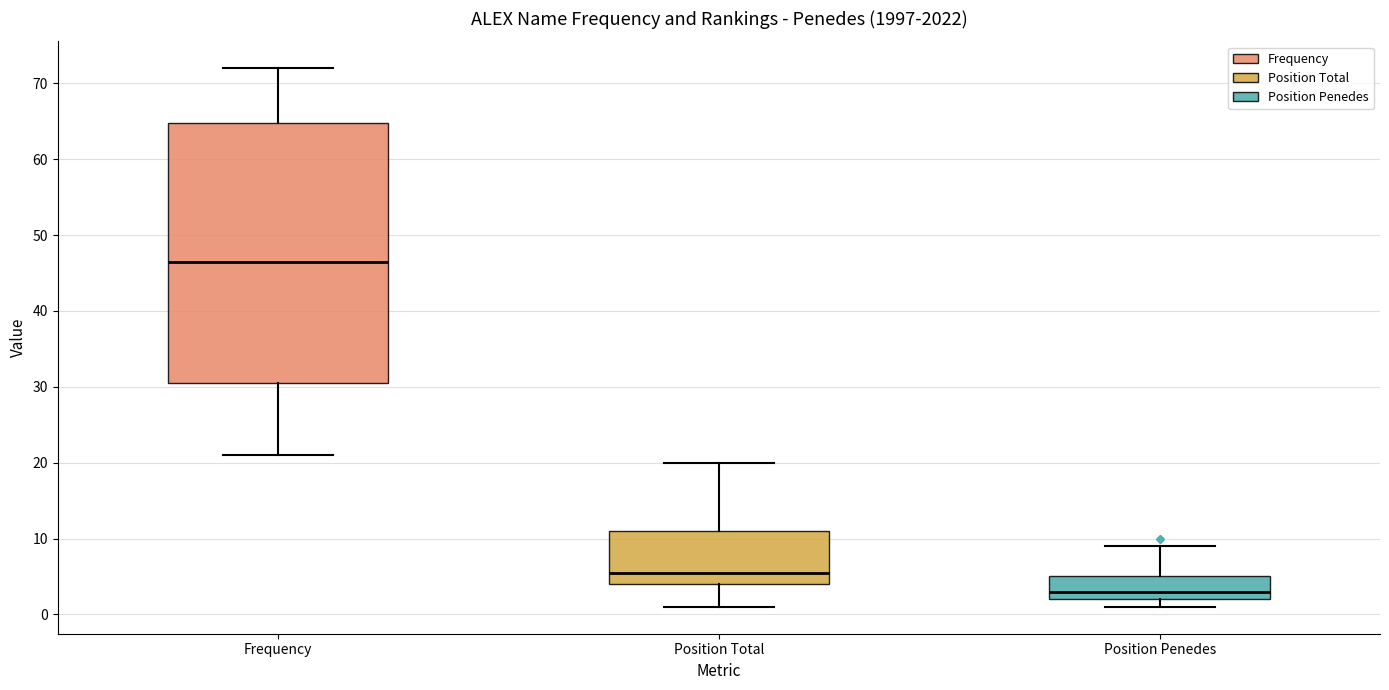

Reading left to right, transcribe this box plot: for each box, give where its median line is, the range the box spans, and where its two whiskers end, as read against the y-axis. The values are not printed on the chart, so give them approximately, as read against the axis.

Frequency: median 47, box 31 to 65, whiskers 21 to 72
Position Total: median 6, box 4 to 11, whiskers 1 to 20
Position Penedes: median 3, box 2 to 5, whiskers 1 to 9